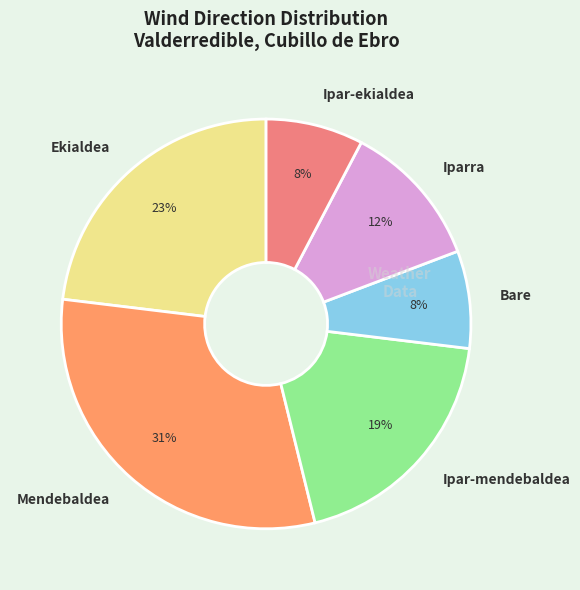

Which category has the biggest portion of the pie?

Mendebaldea